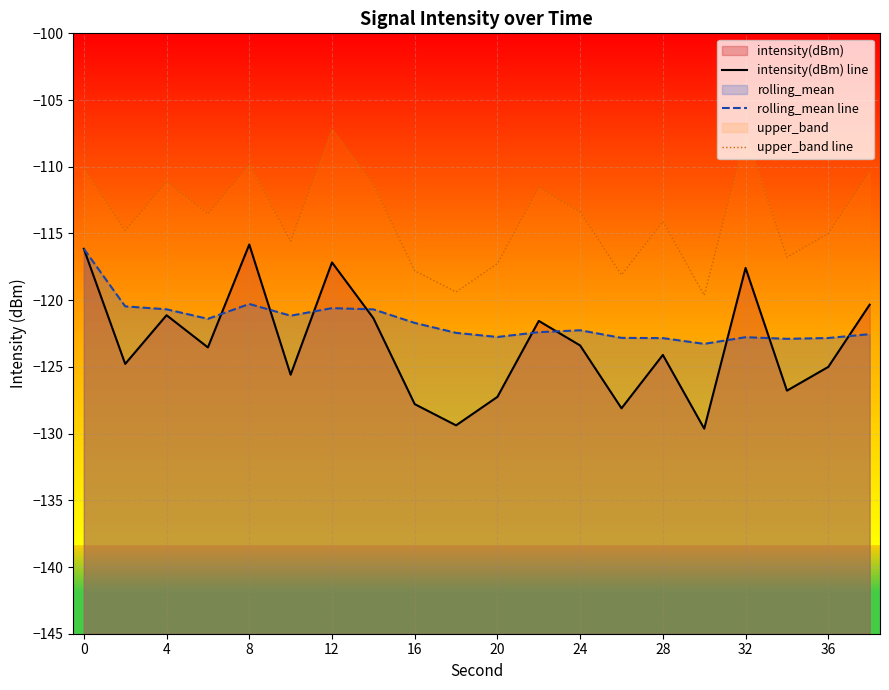

List the series in order of their peak value, highest first.

upper_band line, intensity(dBm) line, rolling_mean line